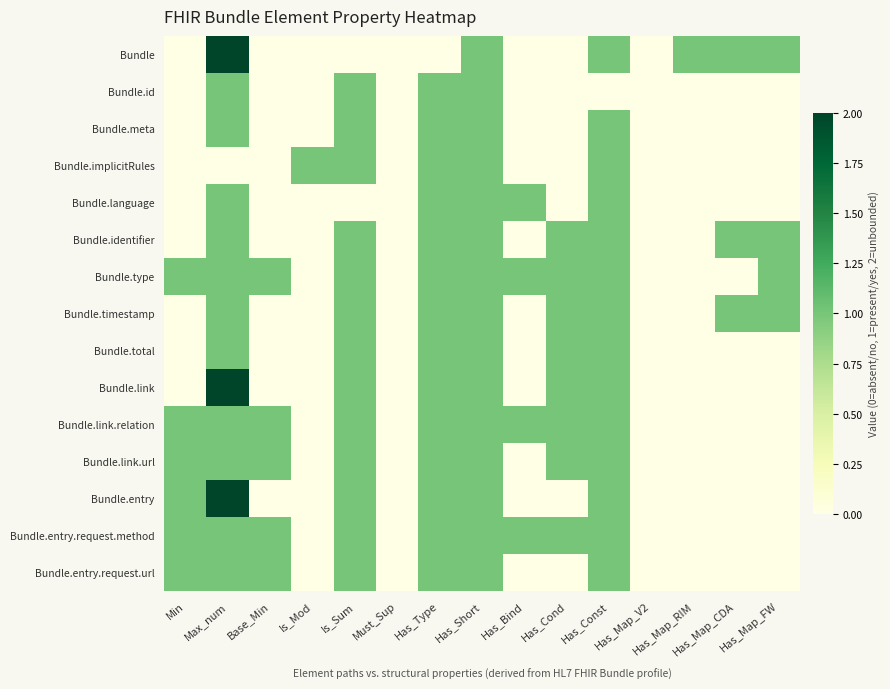

Which label corresponds to the largest value in the chart?

Max_num